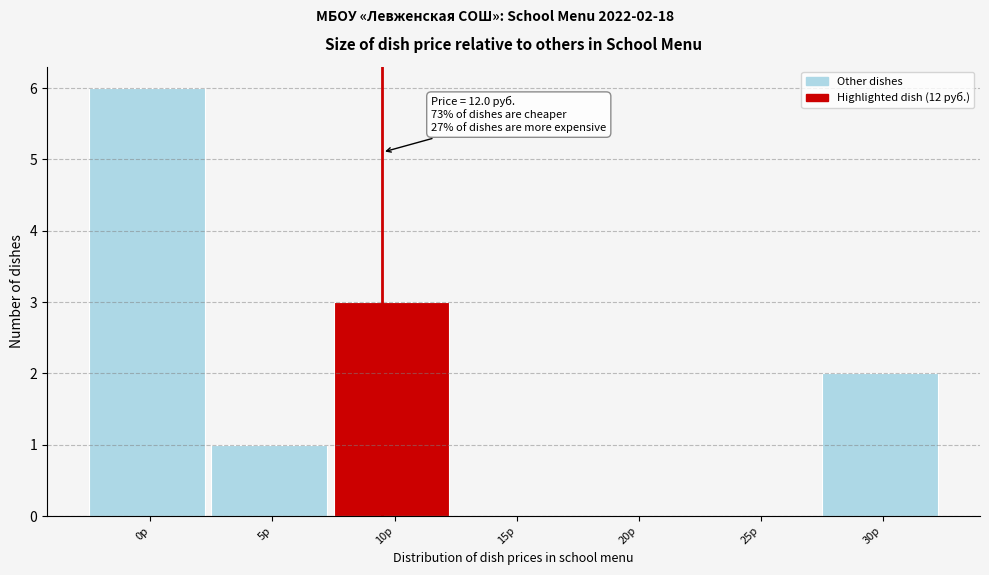

Reading left to right, list all the values displayed in this chart.

0р=6	5р=1	10р=3	15р=0	20р=0	25р=0	30р=2